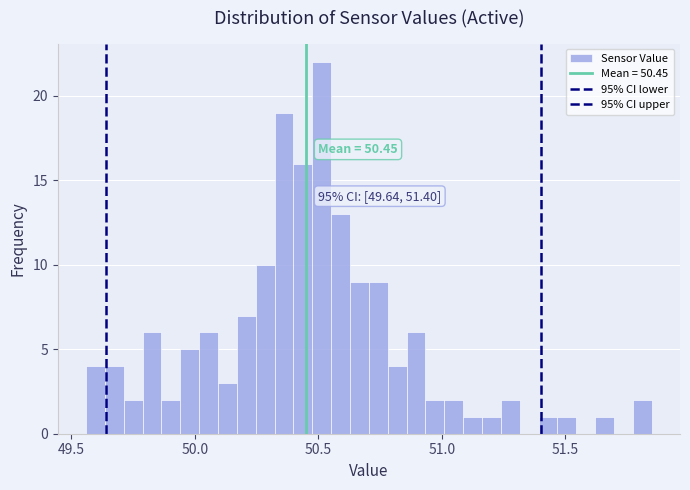

Around what value on the x-axis is the tallest bar? Give the approximate position of its centre, as read against the axis.

50.50